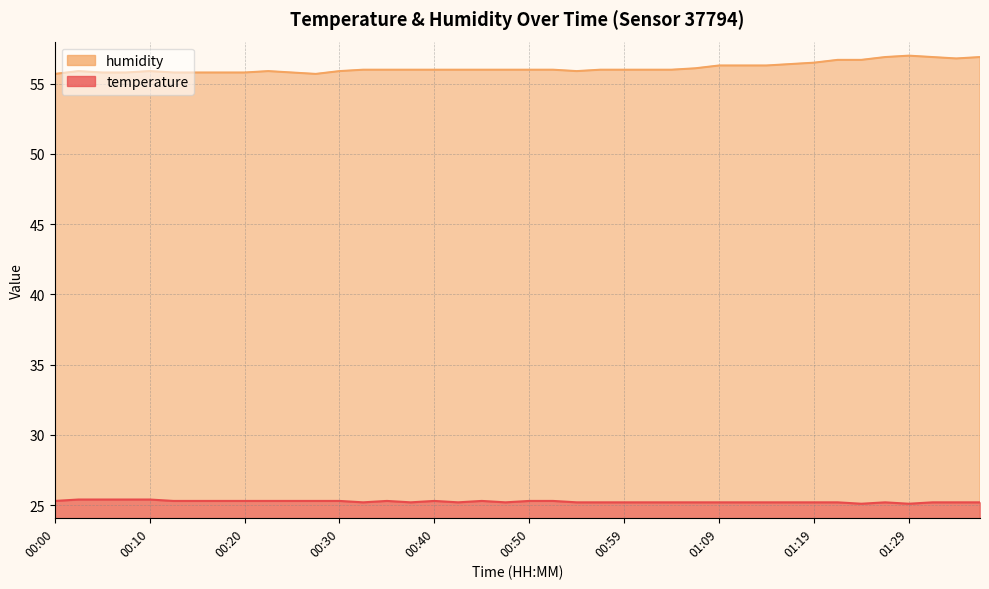

What are all the series names shown in the legend?

temperature, humidity